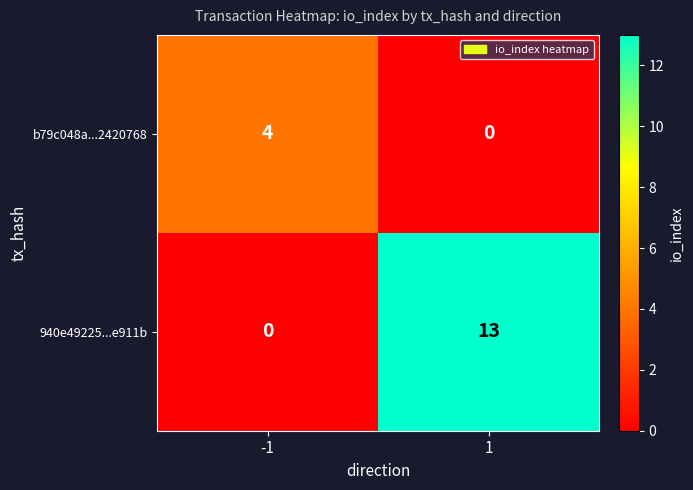

Which series has the largest total across all categories?

940e49225...e911b